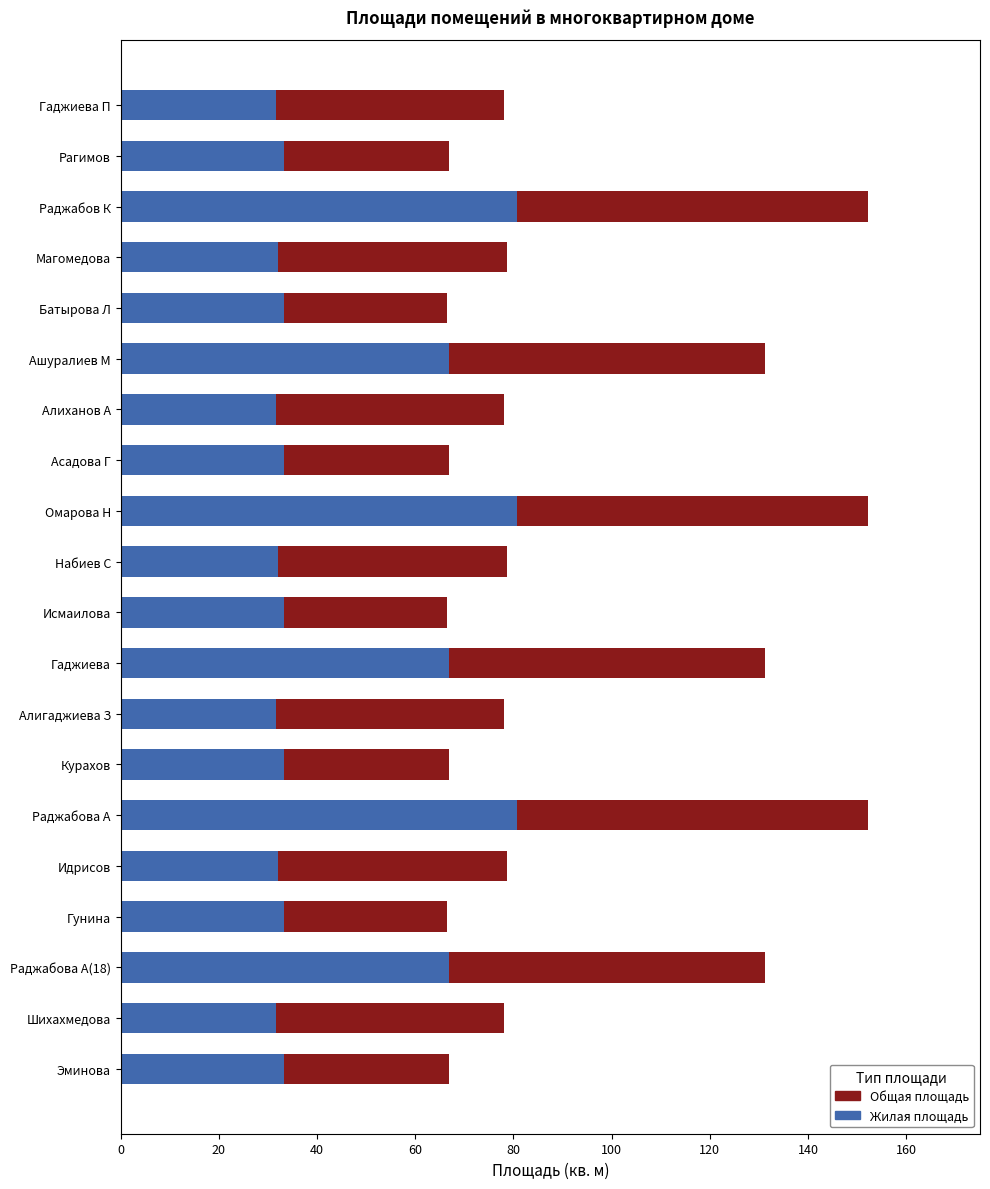

How many bars are there in total?

40